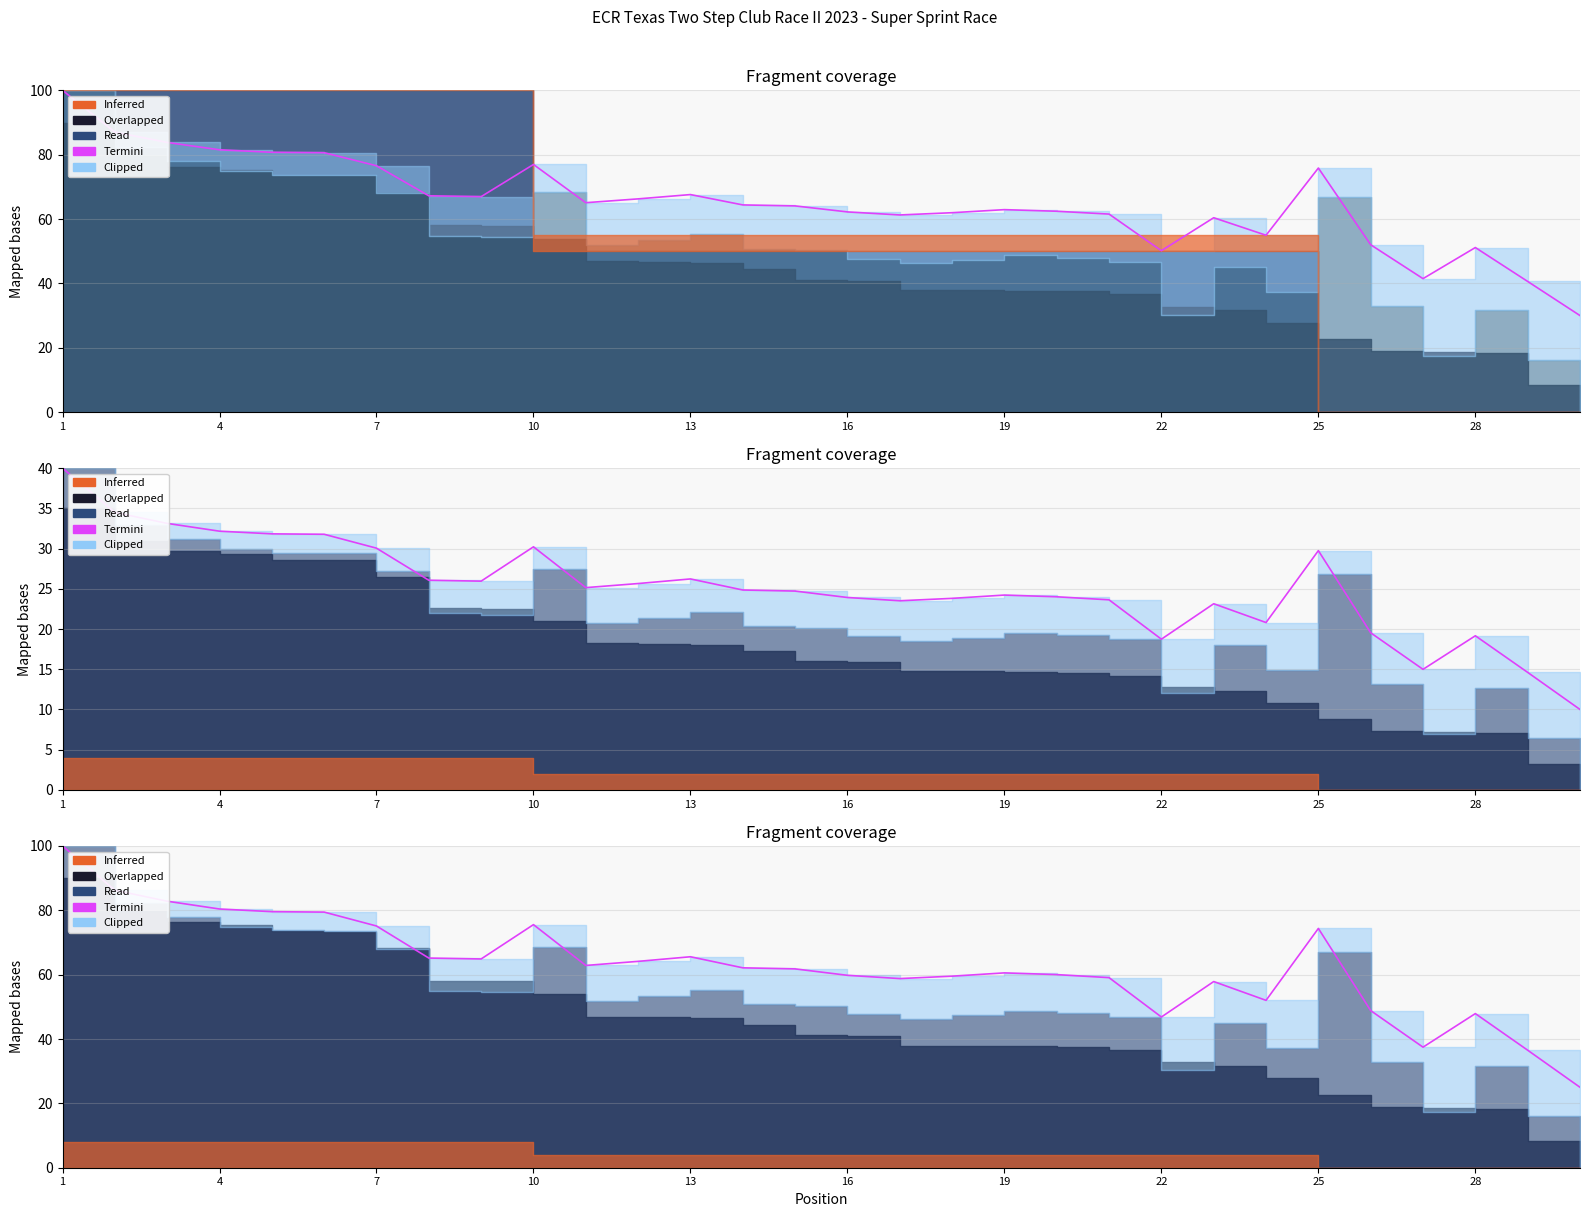

What is the difference between the second highest and second lowest values?

49.7